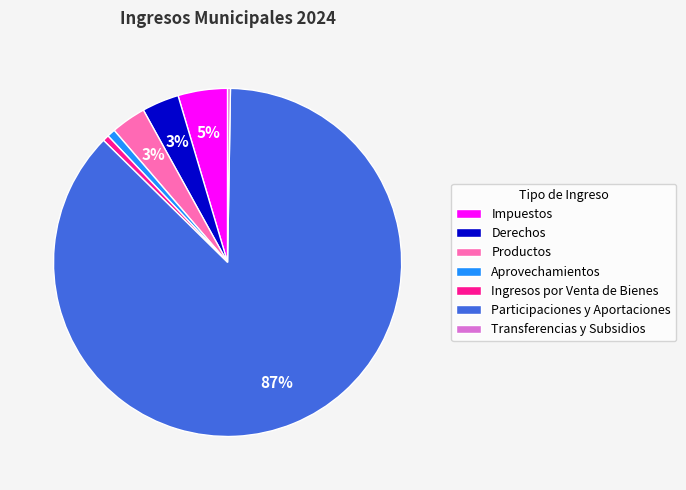

To the nearest percent, what percentage of the pie is Derechos?

3%